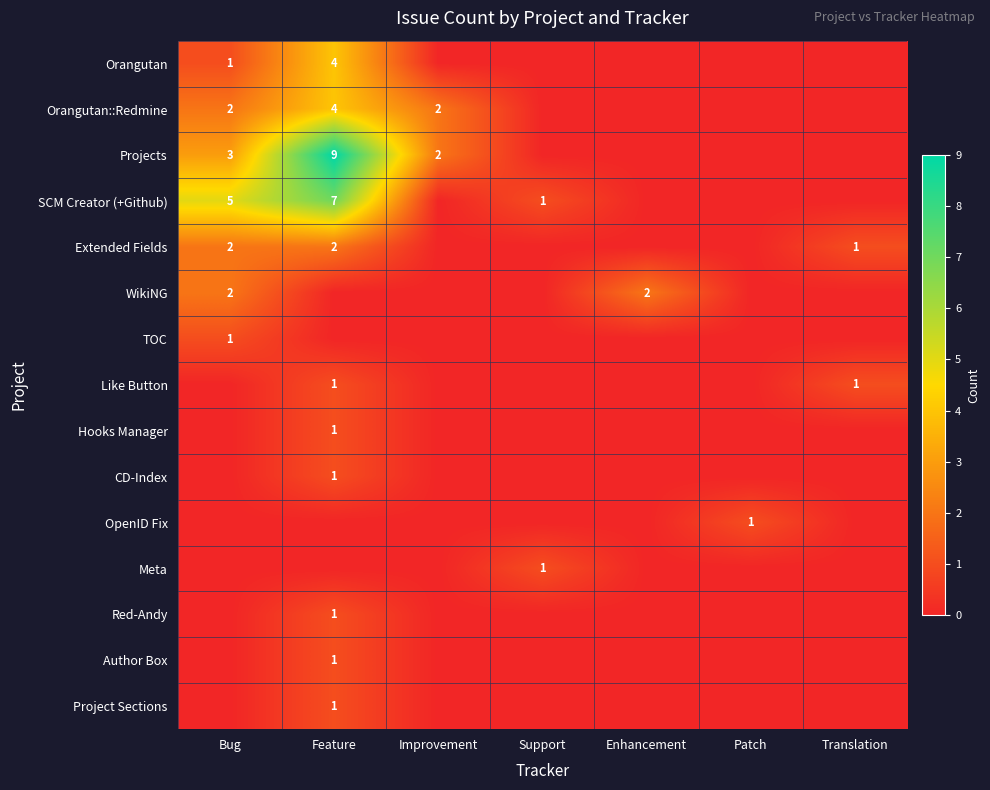

Is it true that Projects equals 2 at Improvement?

True